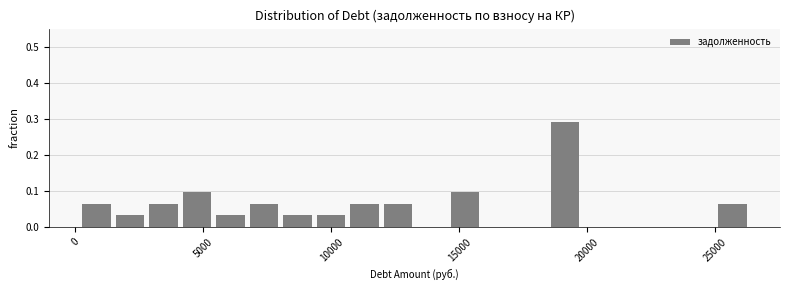

Around what value on the x-axis is the tallest bar? Give the approximate position of its centre, as read against the axis.

19000